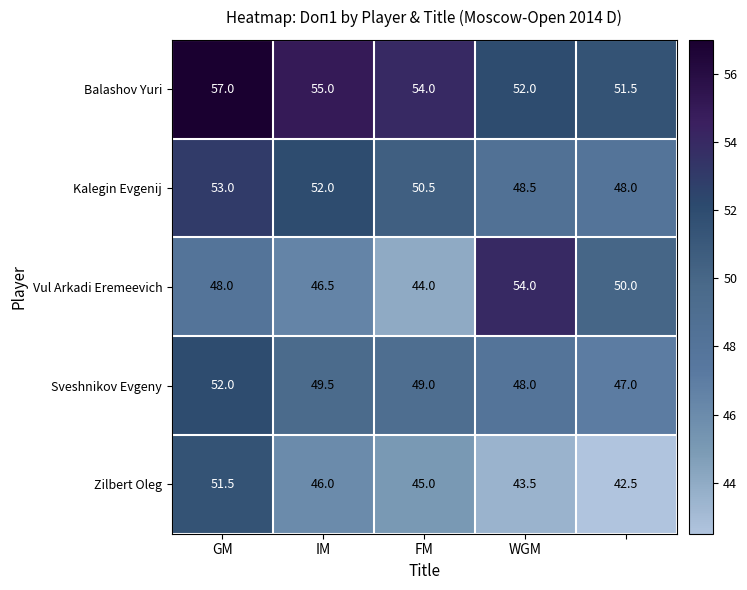

What is the difference between the second highest and minimum values in the Vul Arkadi Eremeevich series?

6.0